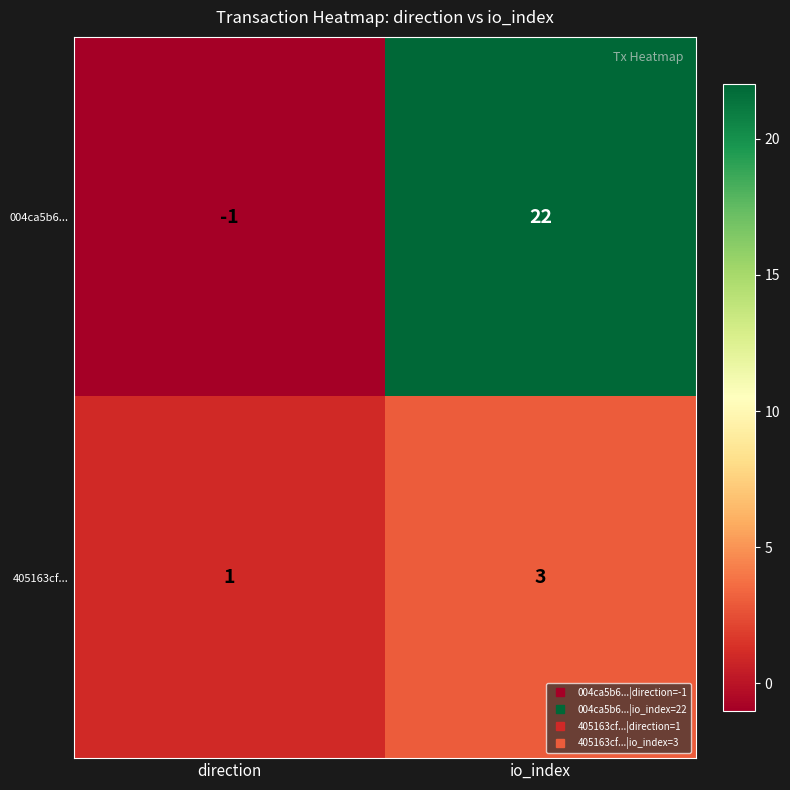

Between direction and io_index, which series saw the biggest shift?

004ca5b6...